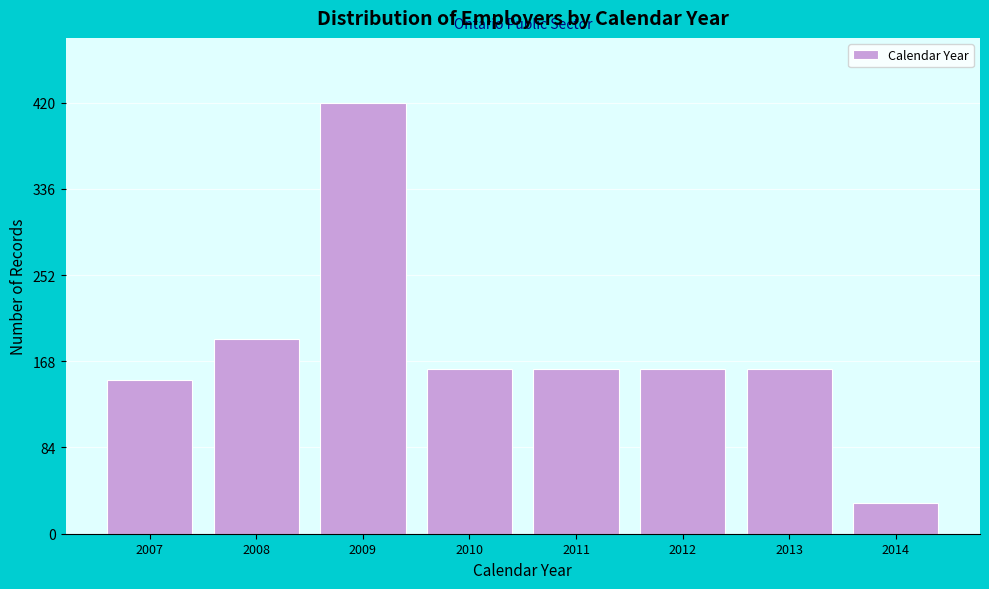

Reading left to right, list all the values displayed in this chart.

2007=150	2008=190	2009=420	2010=160	2011=160	2012=160	2013=160	2014=30